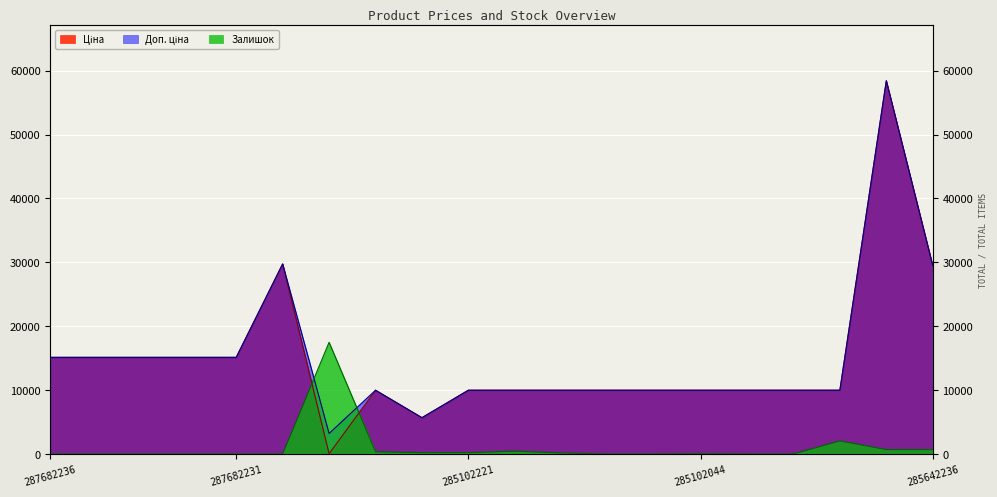

Where does the Доп. ціна series first go above 9974?

287682236